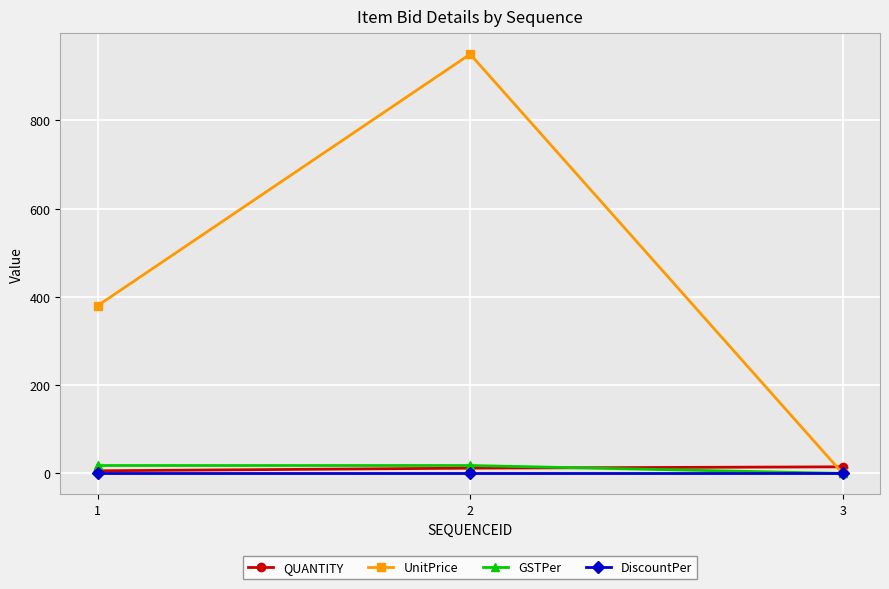

Which series has the largest range (max minus min)?

UnitPrice